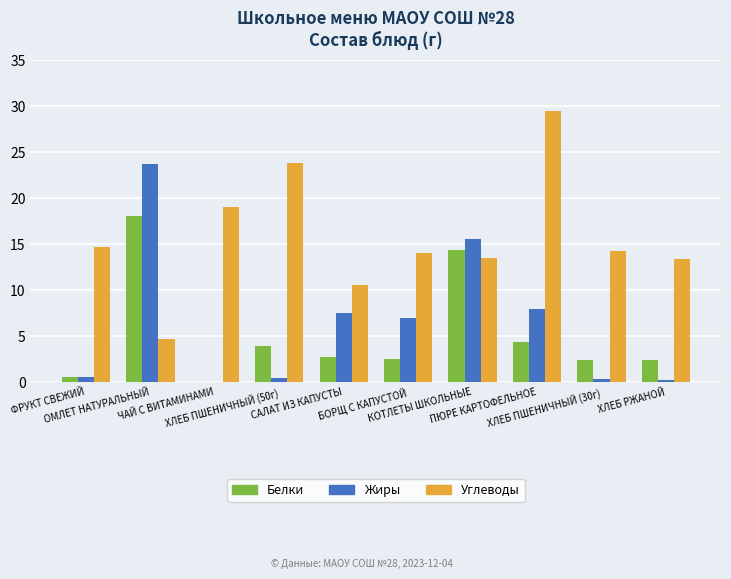

Which series has the largest total across all categories?

Углеводы